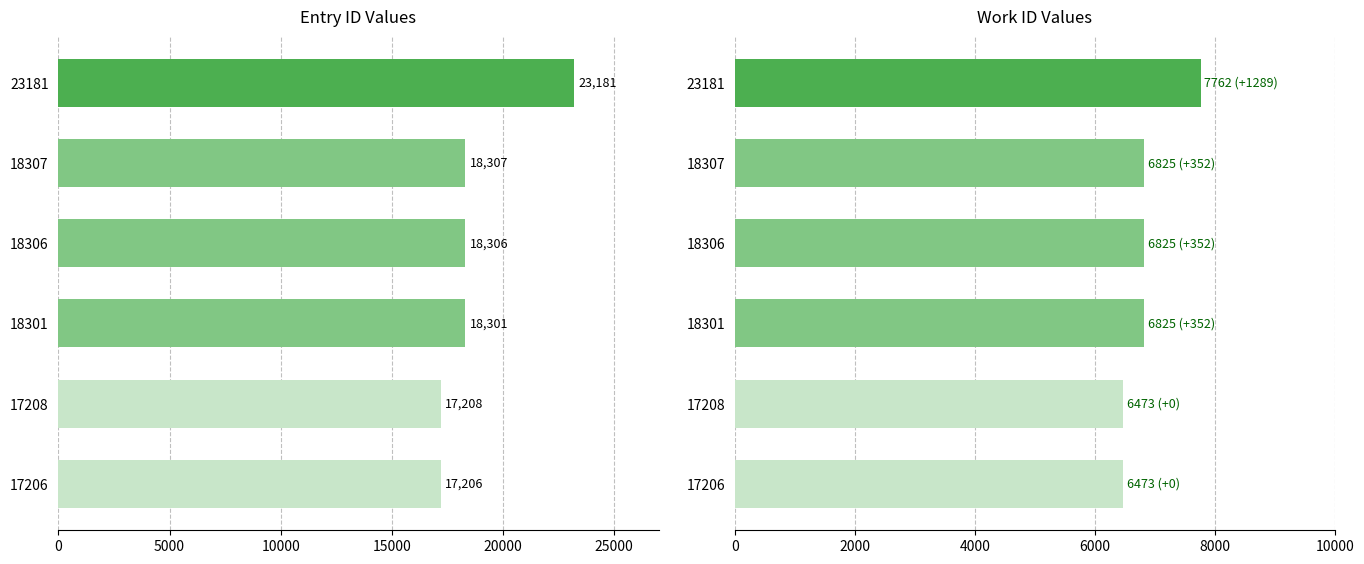

How many values in the work_id series exceed 6825?

1